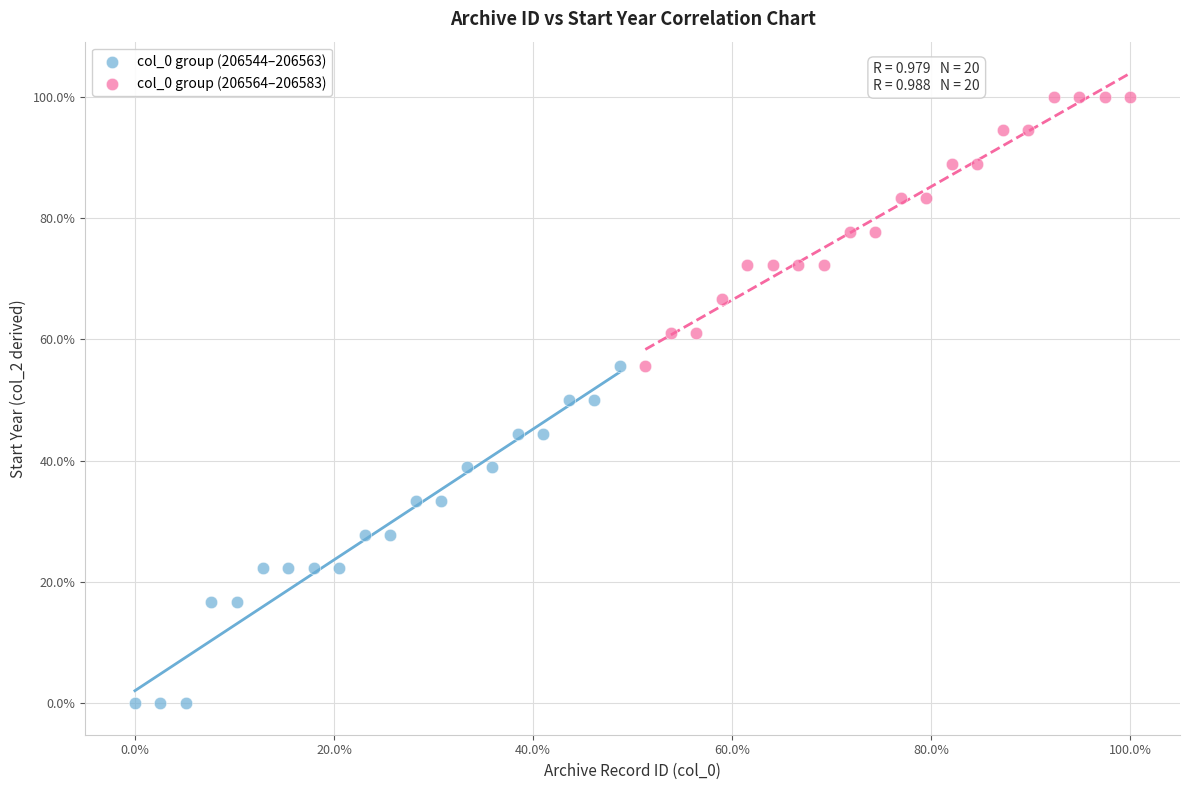

Which series reaches the maximum Y coordinate?

col_0 group (206564–206583)